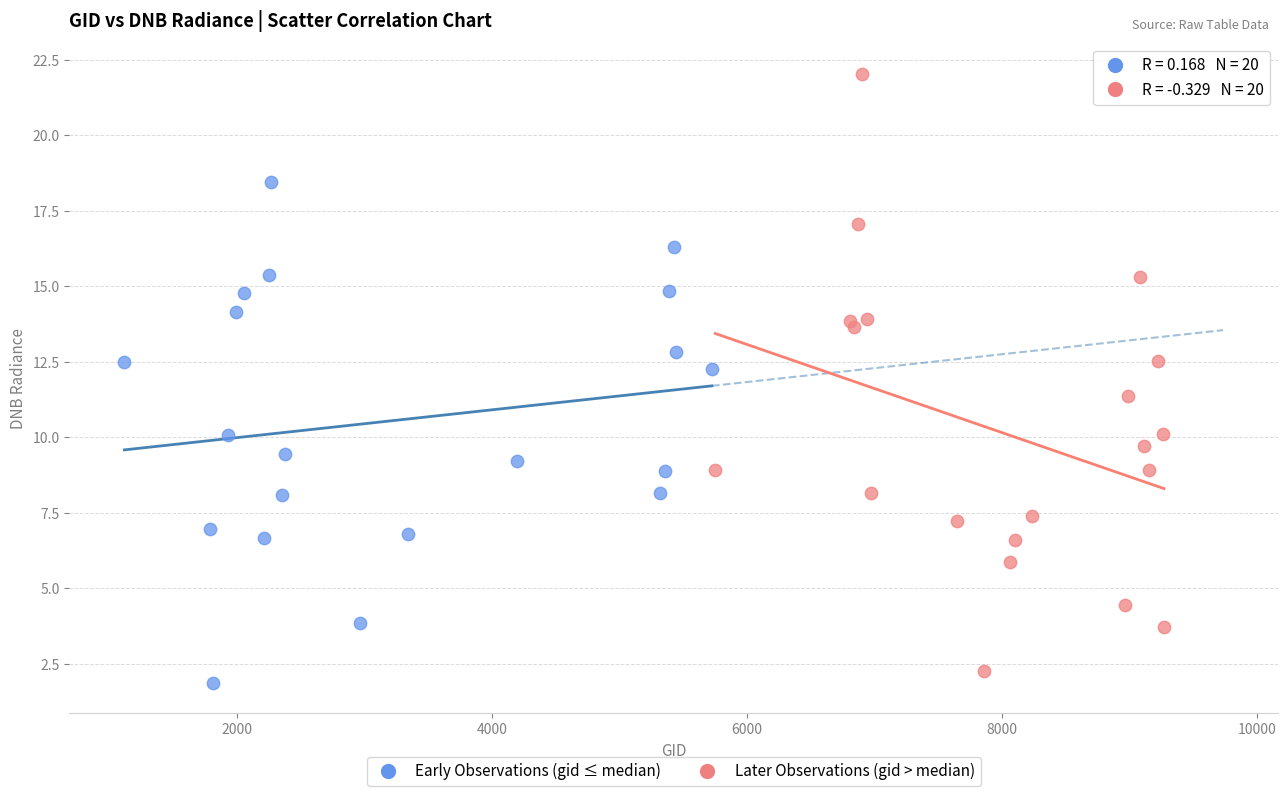

What are all the series names shown in the legend?

Early Observations (gid ≤ median), Later Observations (gid > median)